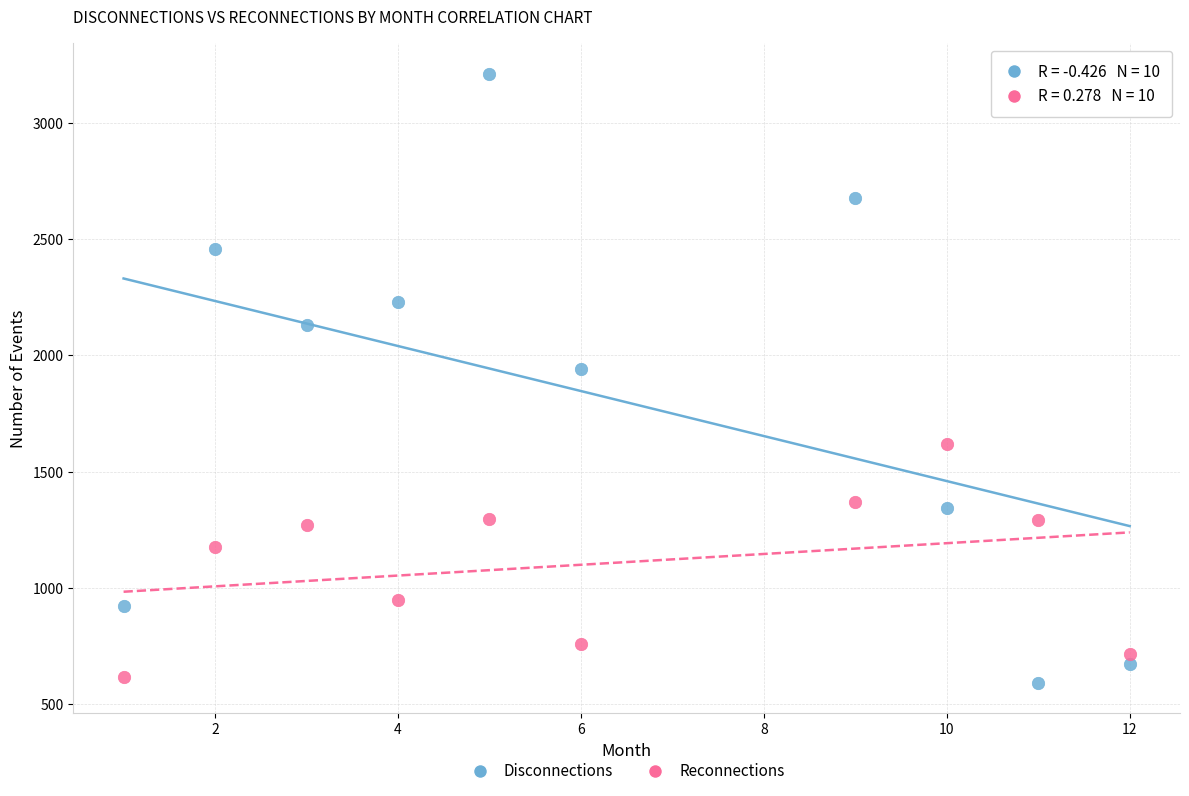

In the Disconnections series, what Y value is closest to 1901?

1941